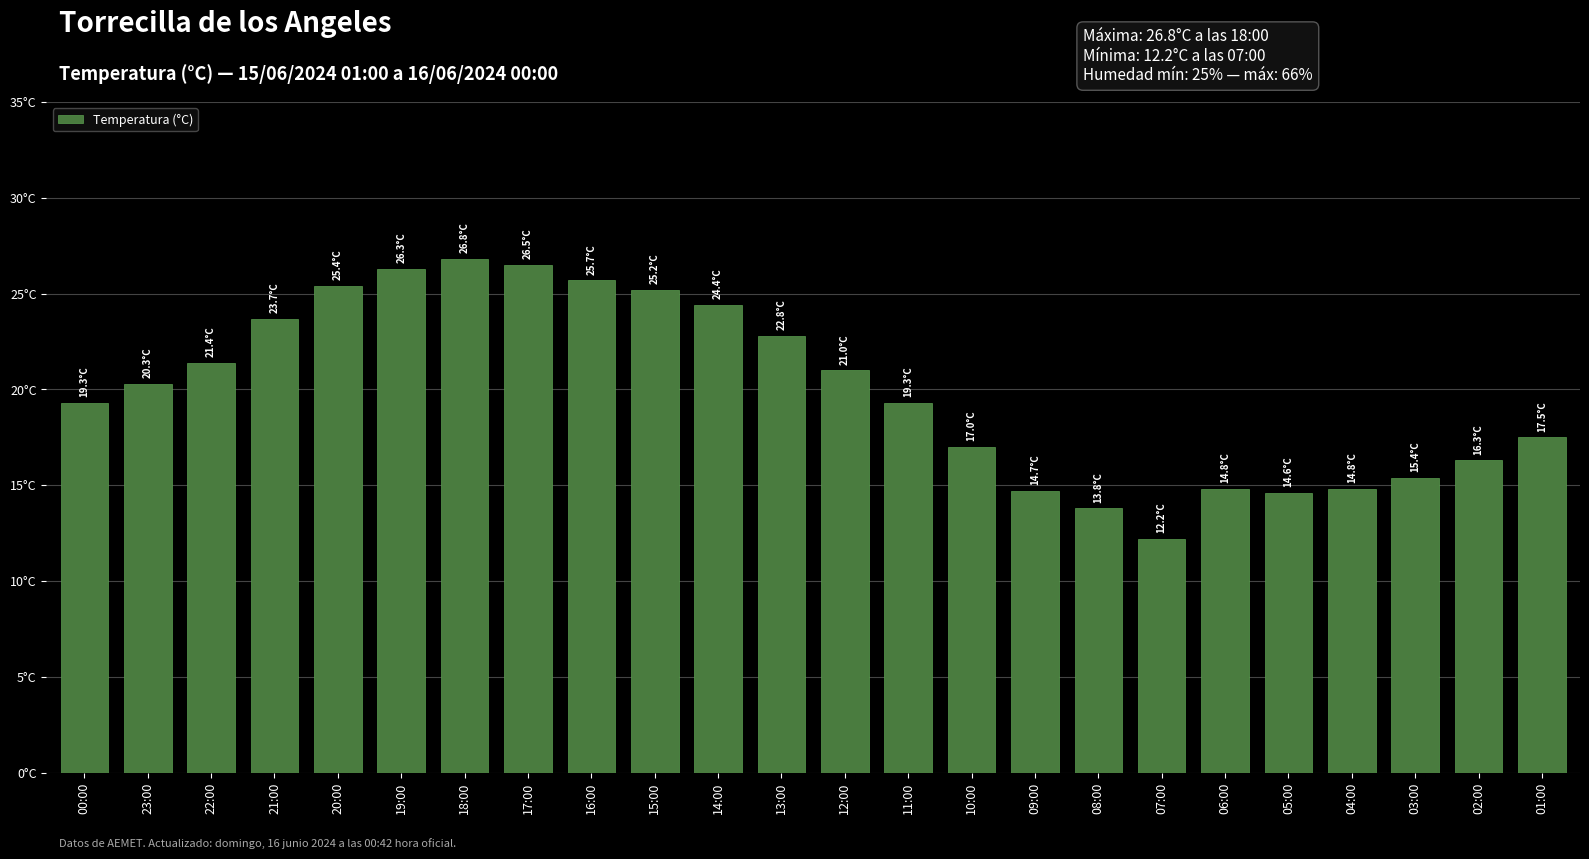

What position from the right is 04:00?

4